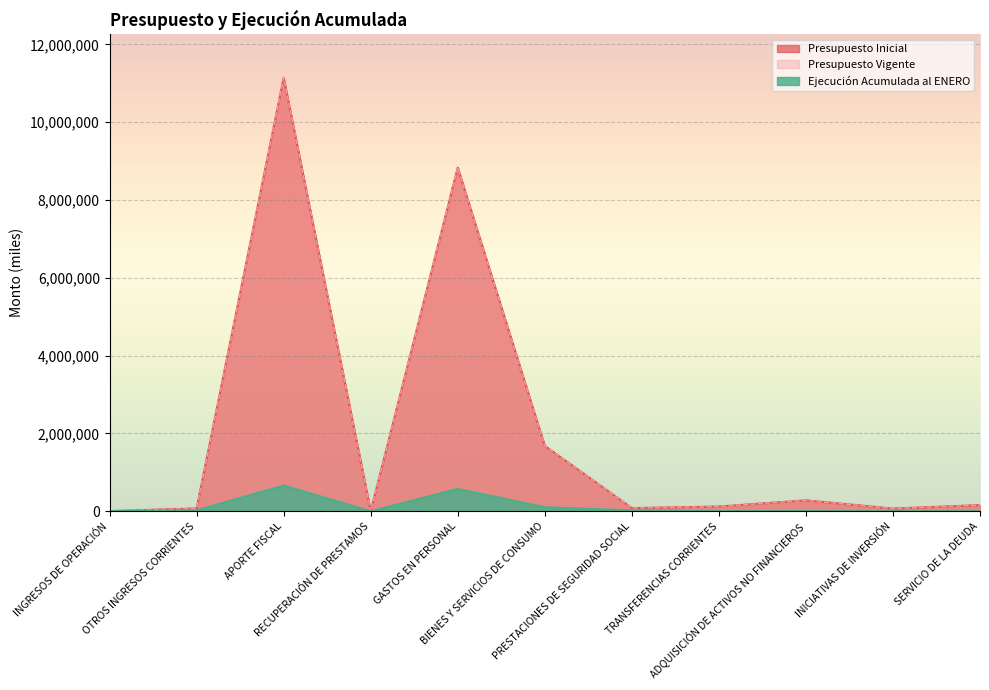

At which category is the sum across all series the highest?

APORTE FISCAL